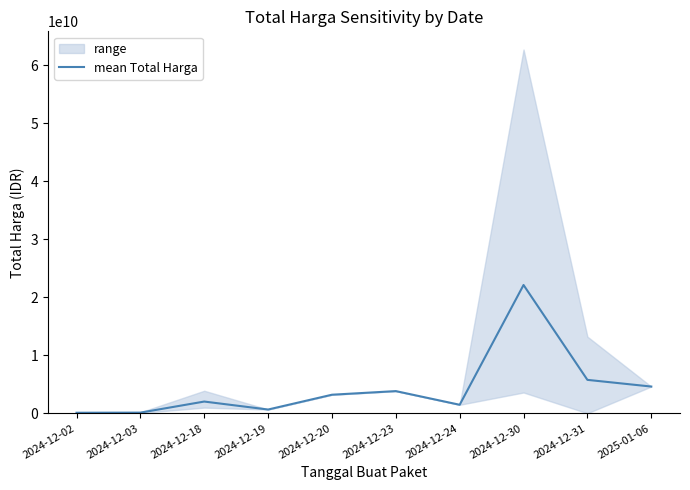

Is it true that the value at 2024-12-19 is 926724016?

False